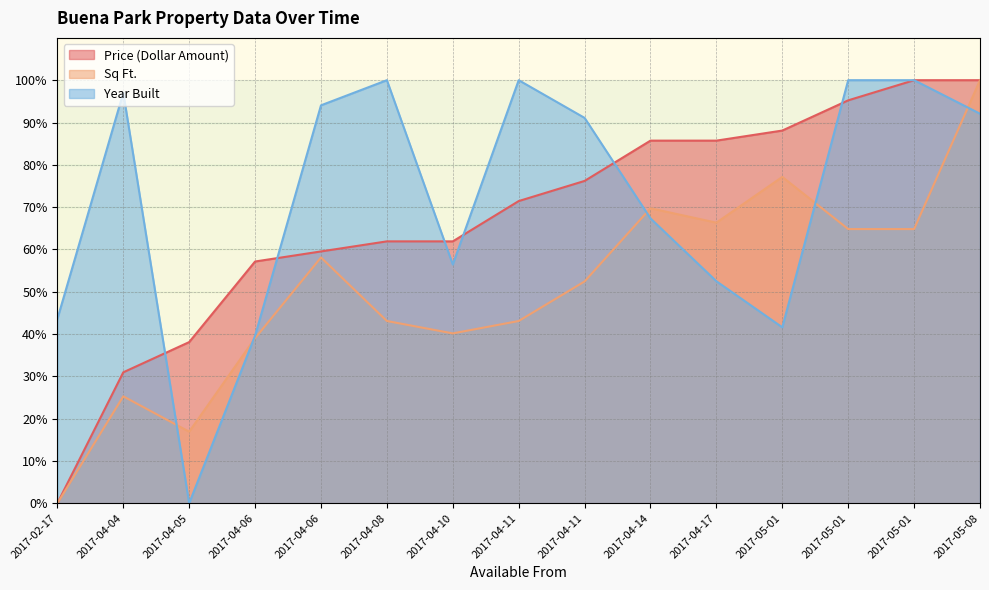

What is the greatest value displayed?

100.0